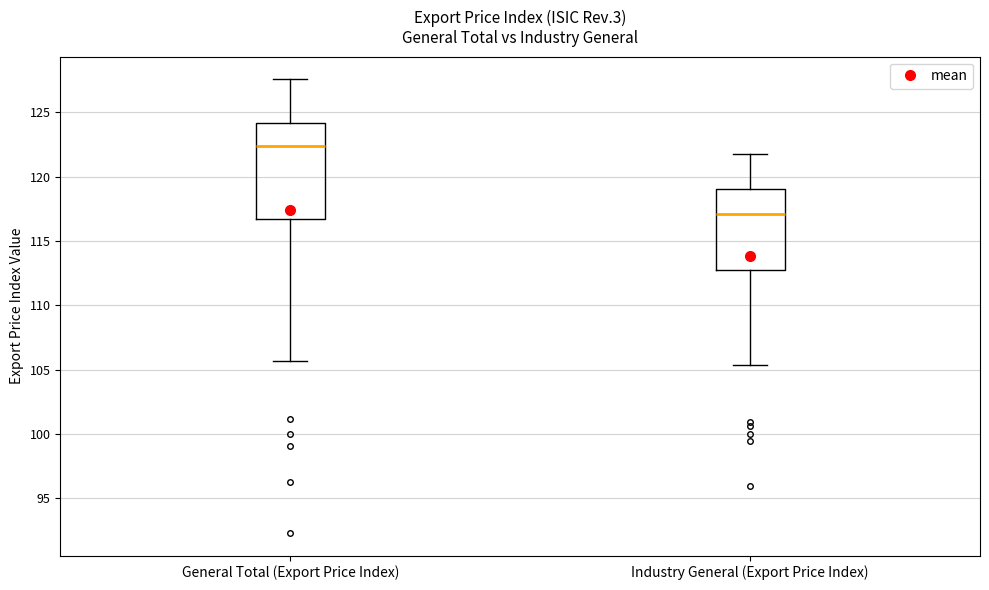

Where is the upper edge of the box for General Total (Export Price Index) on the y-axis? The values are not printed on the chart, so give them approximately, as read against the axis.

124.0